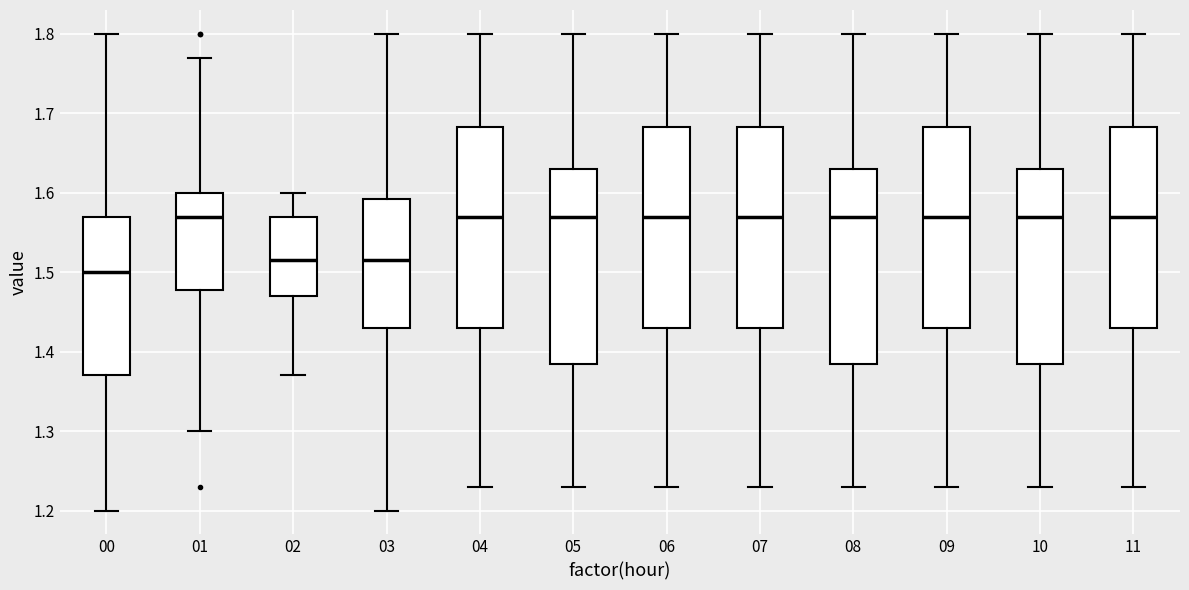

Reading left to right, read every box against the y-axis: the position of its median line, the range the box covers, and the ends of its whiskers. The values are not printed on the chart, so give them approximately, as read against the axis.

00: median 1.50, box 1.37 to 1.57, whiskers 1.20 to 1.80
01: median 1.57, box 1.48 to 1.60, whiskers 1.30 to 1.77
02: median 1.52, box 1.47 to 1.57, whiskers 1.37 to 1.60
03: median 1.52, box 1.43 to 1.59, whiskers 1.20 to 1.80
04: median 1.57, box 1.43 to 1.68, whiskers 1.23 to 1.80
05: median 1.57, box 1.39 to 1.63, whiskers 1.23 to 1.80
06: median 1.57, box 1.43 to 1.68, whiskers 1.23 to 1.80
07: median 1.57, box 1.43 to 1.68, whiskers 1.23 to 1.80
08: median 1.57, box 1.39 to 1.63, whiskers 1.23 to 1.80
09: median 1.57, box 1.43 to 1.68, whiskers 1.23 to 1.80
10: median 1.57, box 1.39 to 1.63, whiskers 1.23 to 1.80
11: median 1.57, box 1.43 to 1.68, whiskers 1.23 to 1.80